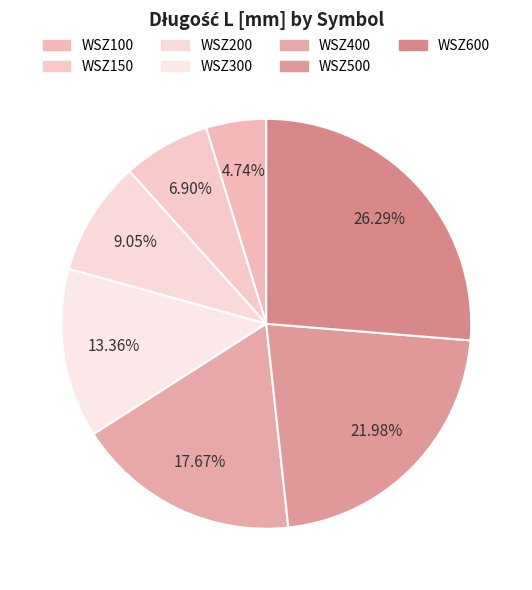

How many segments does this pie chart have?

7